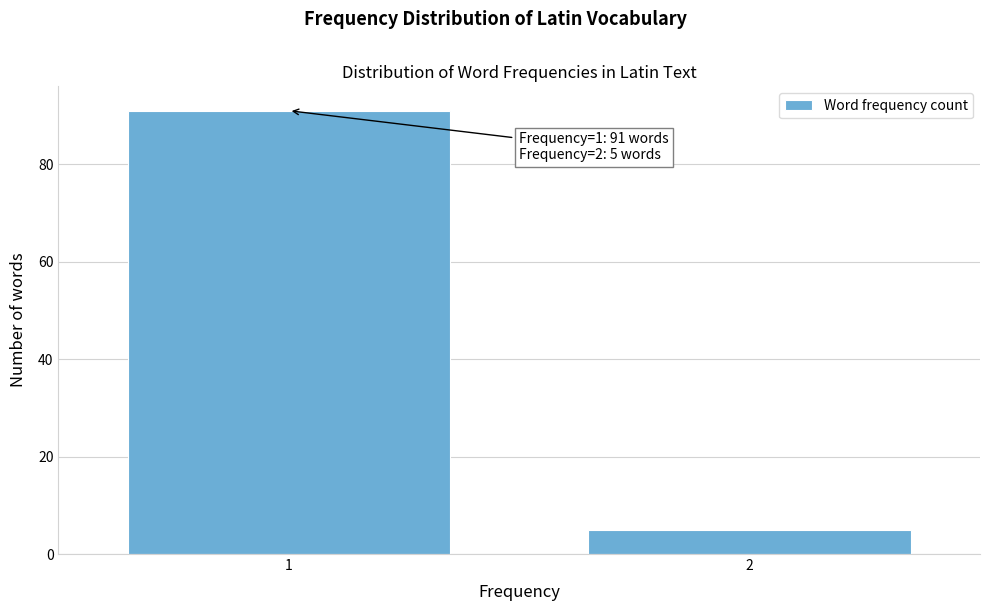

Reading left to right, list all the values displayed in this chart.

1=91	2=5